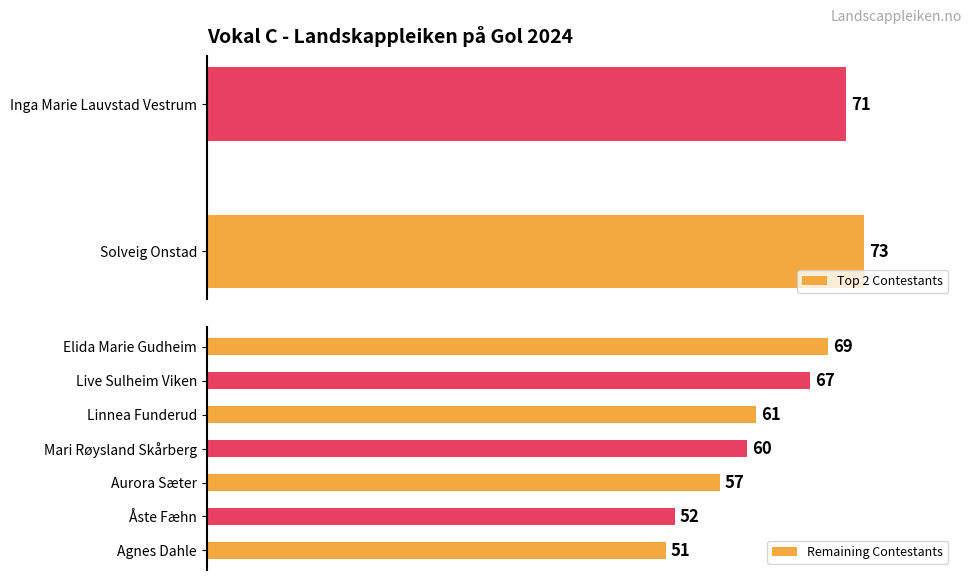

Where is the data nearest to the value 62?

Linnea Funderud